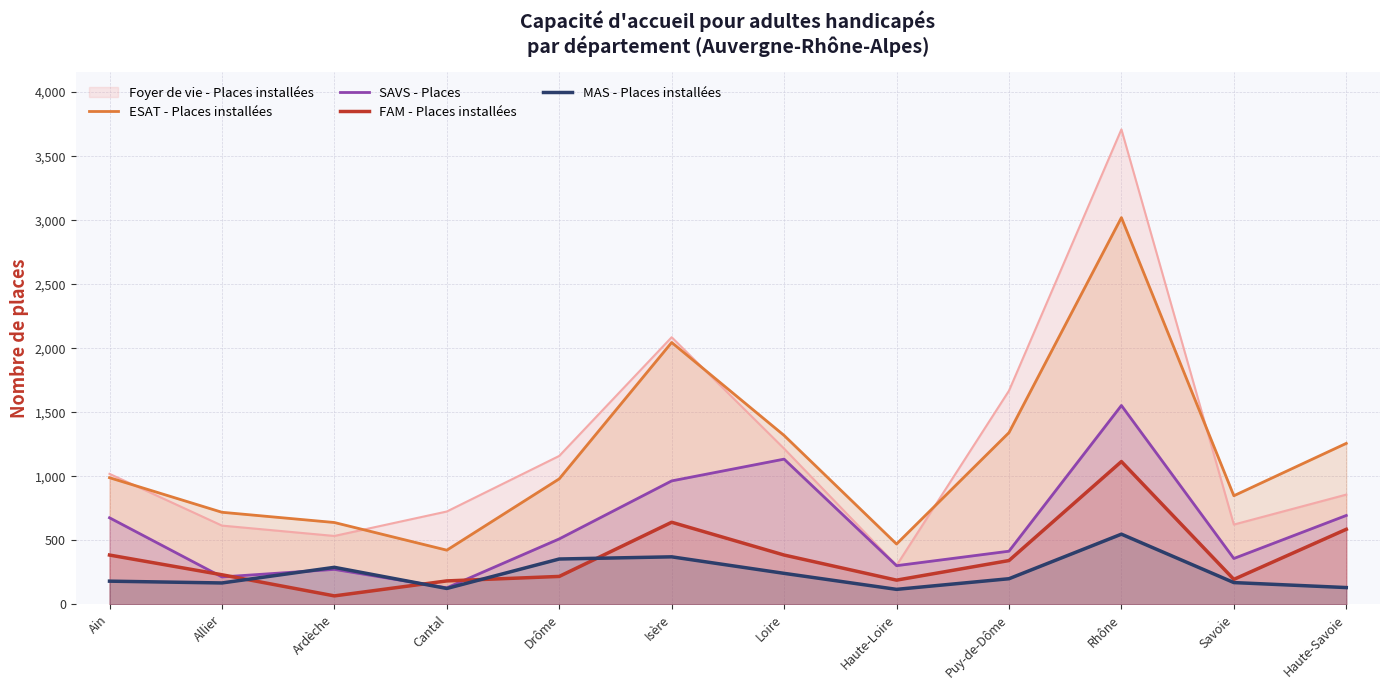

Where is the first local minimum for MAS - Places installées?

Allier